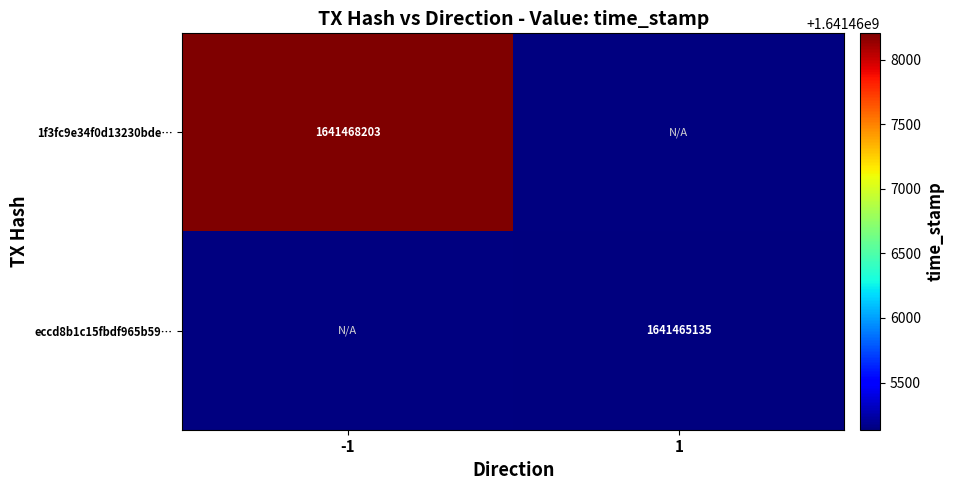

At how many categories does at least one series exceed 1641466214?

1